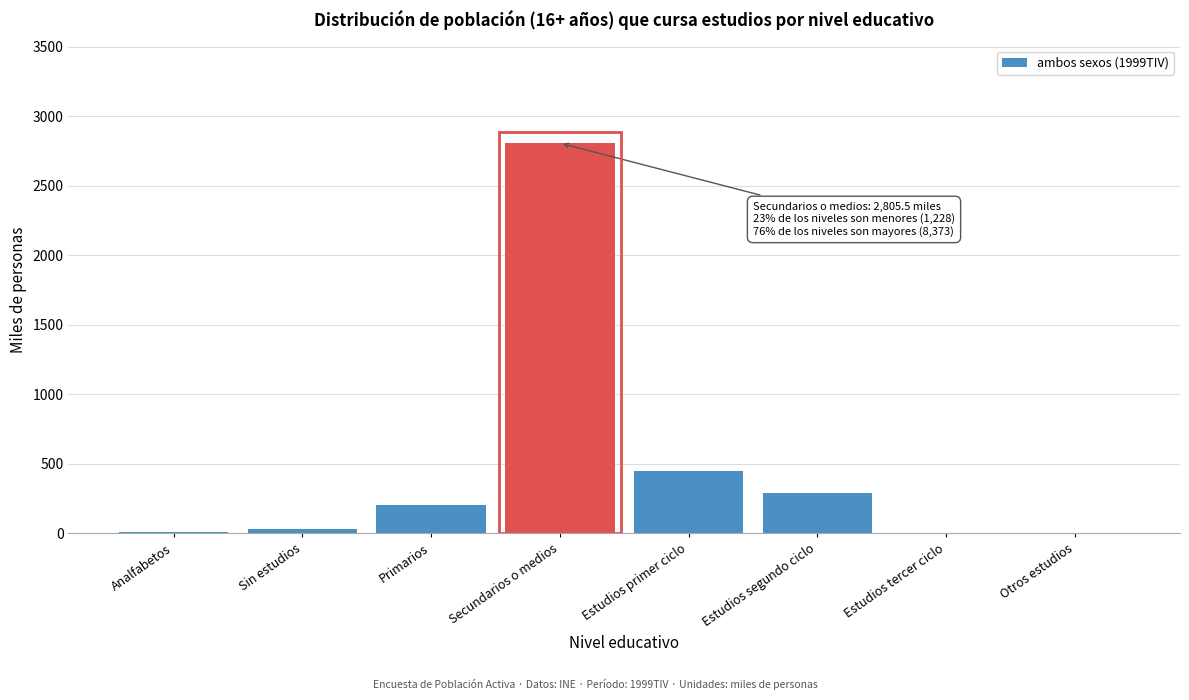

The chart shows a value of 87.3 at Primarios. True or false?

False